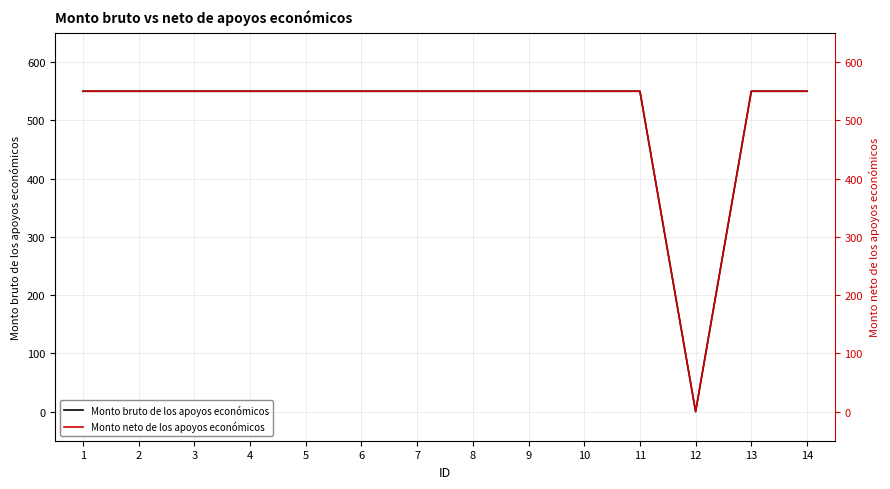

Between 3 and 14, which series saw the biggest shift?

Monto bruto de los apoyos económicos